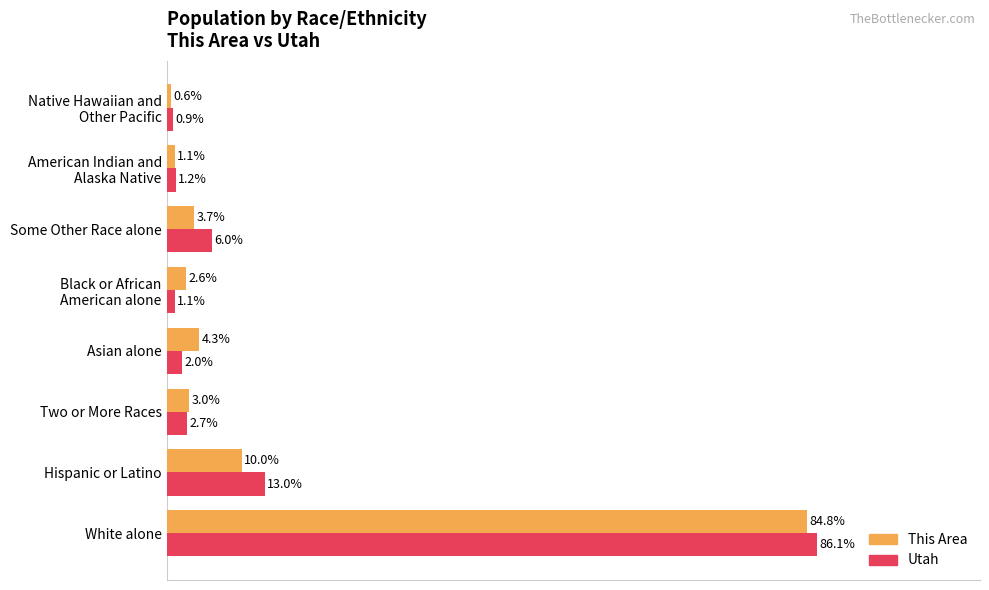

Where is Utah nearest to the value 43?

Hispanic or Latino